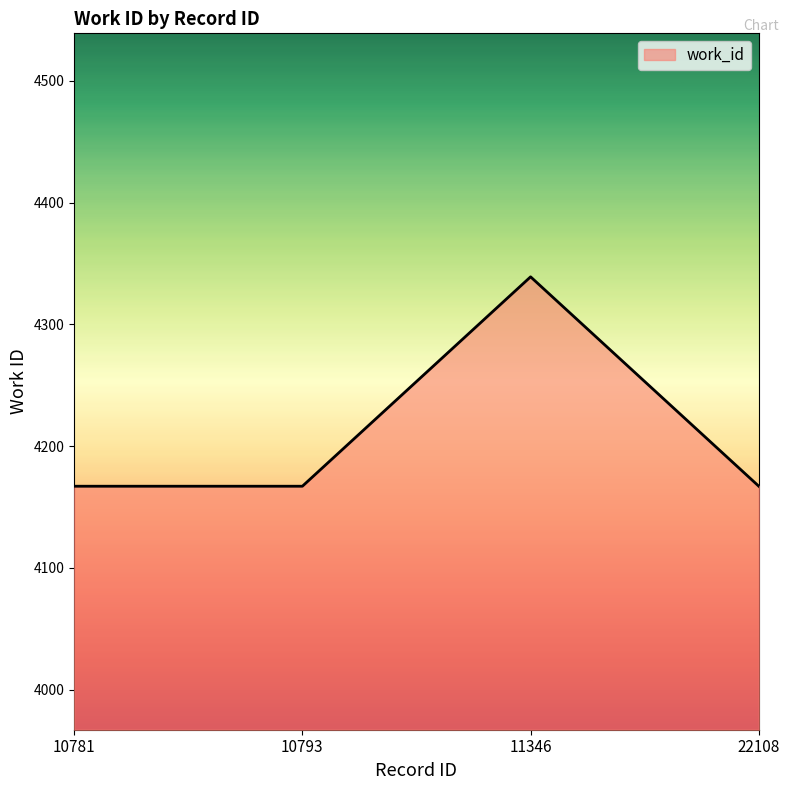

Count the number of data series in this chart.

1